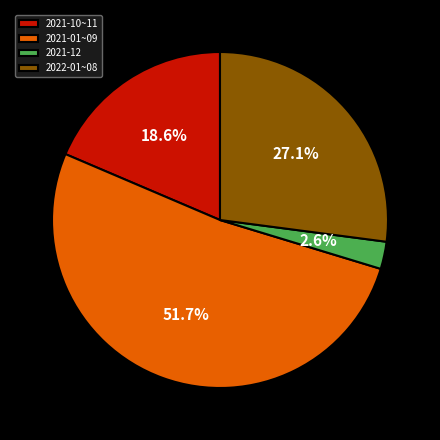

Combined, what portion of the pie is 2021-10~11 and 2021-12?

21.2%